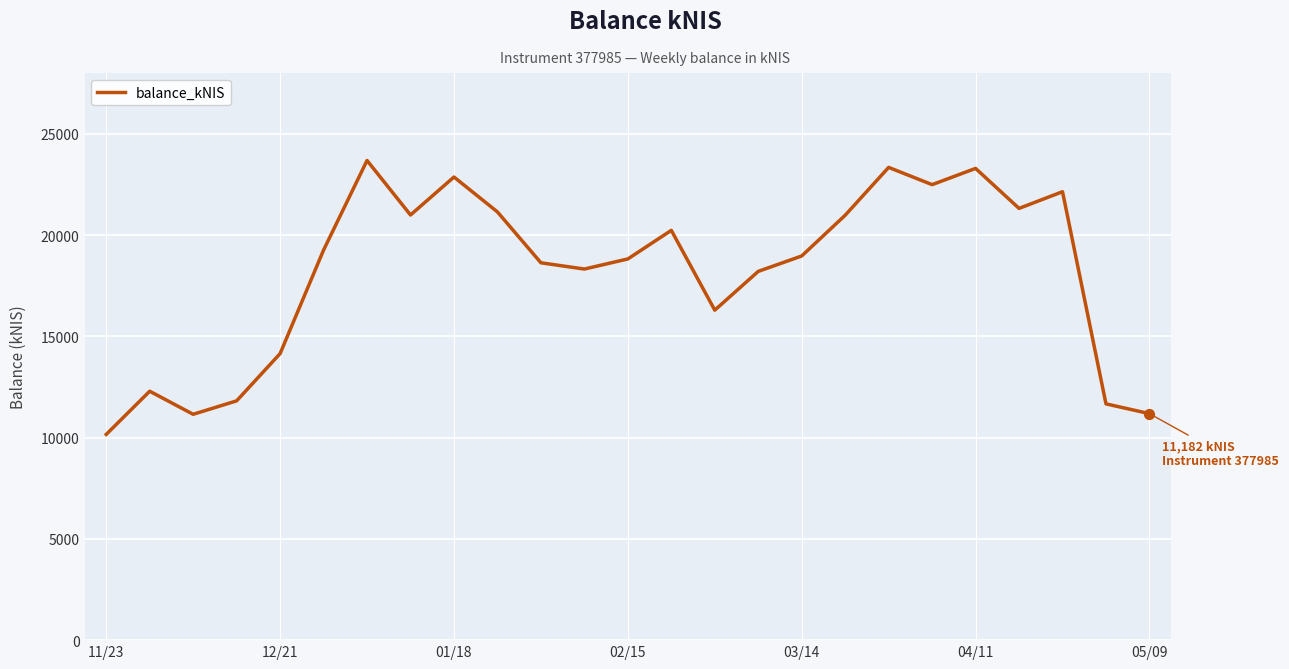

What is the maximum value shown in the chart?

23681.7